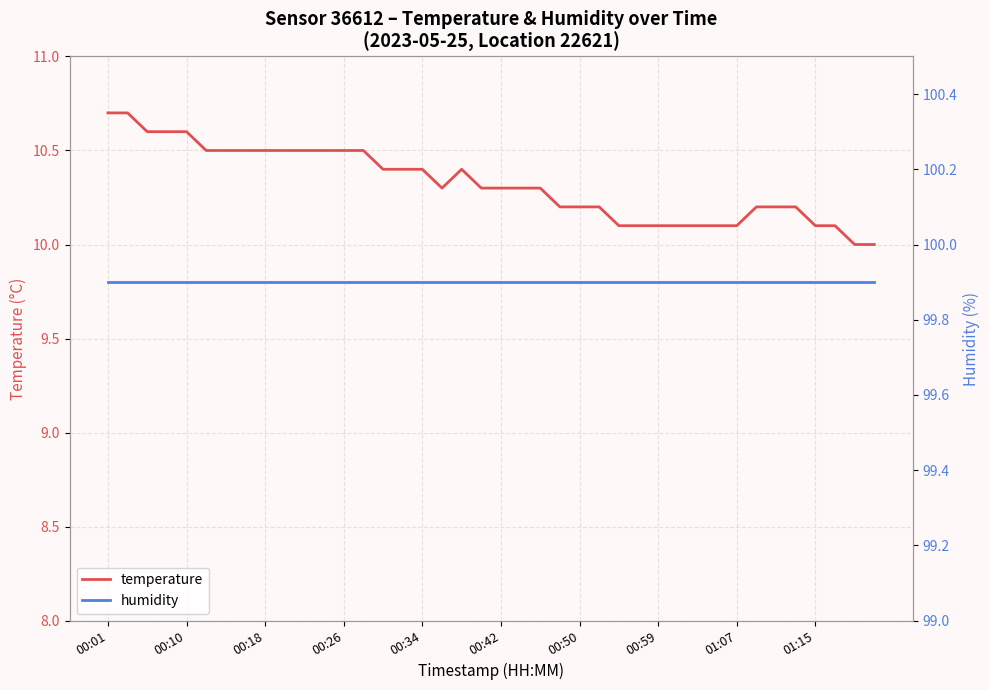

Which series has the largest range (max minus min)?

temperature